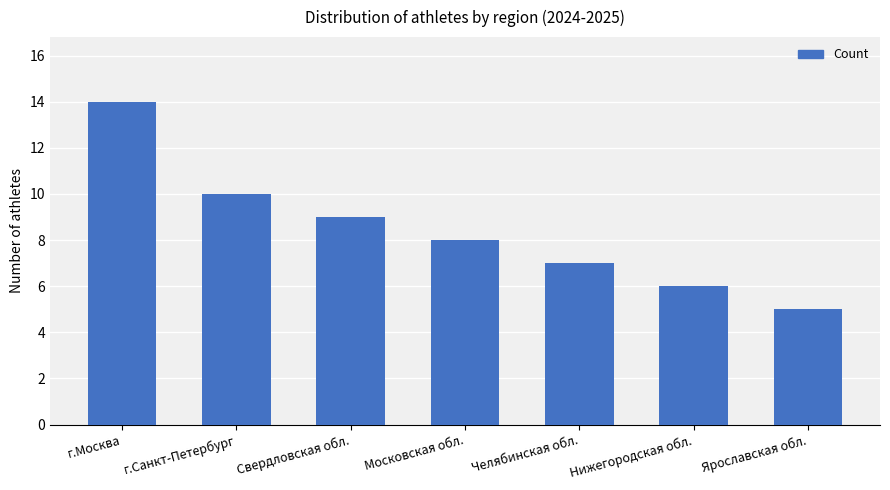

Rank the categories by value from highest to lowest.

г.Москва, г.Санкт-Петербург, Свердловская обл., Московская обл., Челябинская обл., Нижегородская обл., Ярославская обл.